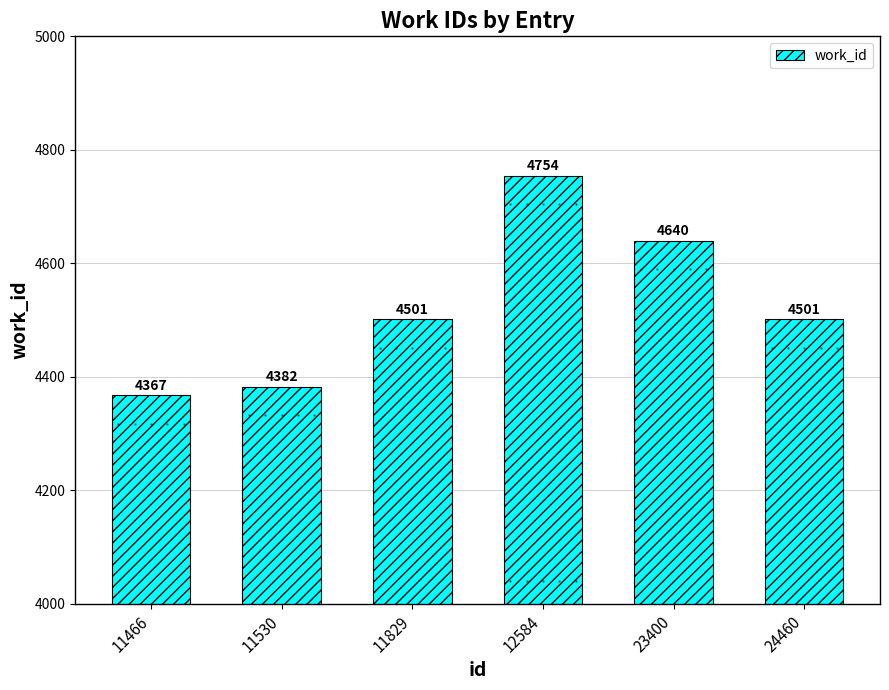

Approximately how many times larger is the value at 11530 compared to 24460?

1.0